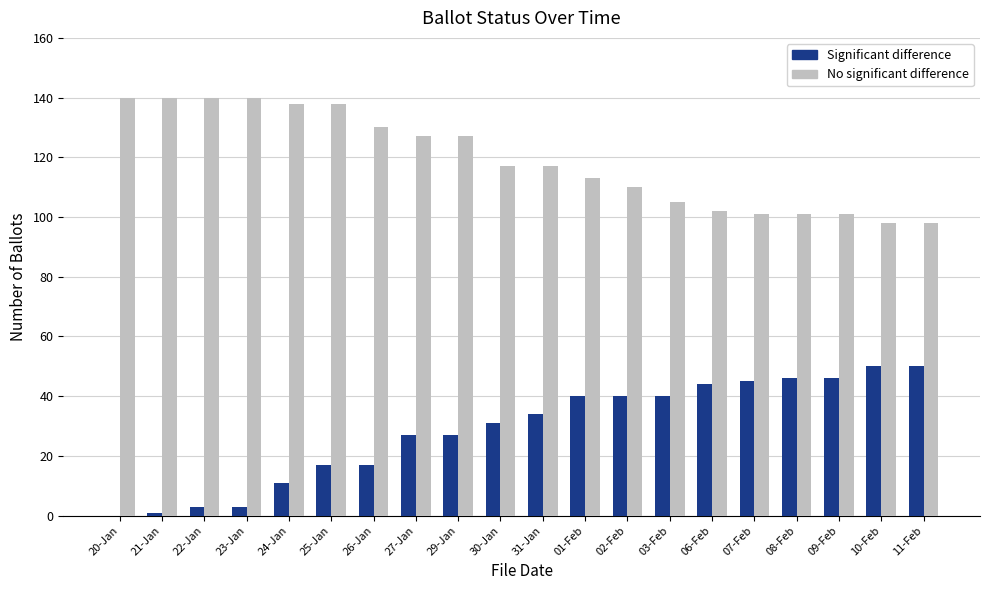

What is the maximum value shown in the chart?

140